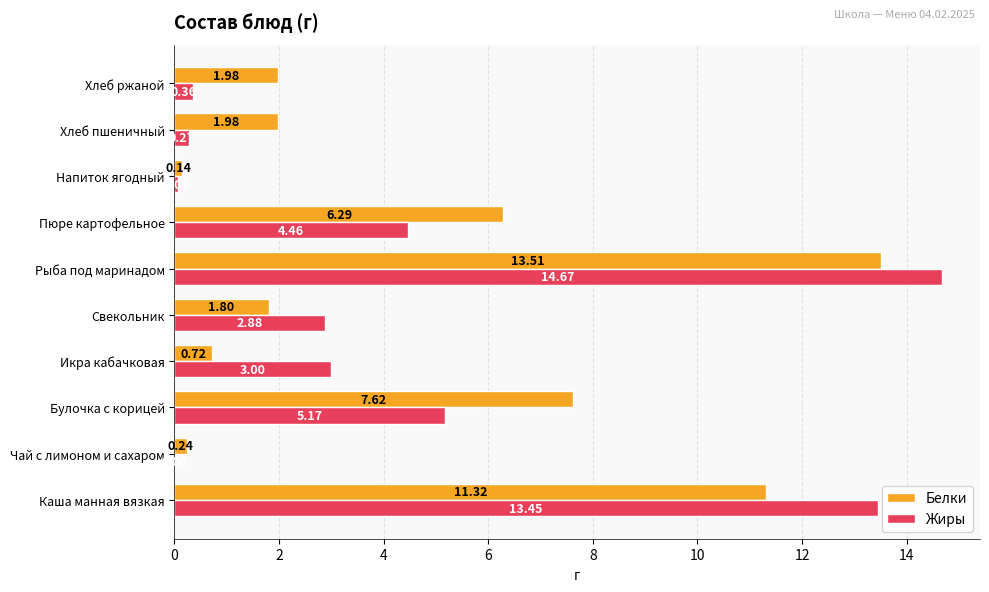

Which category has the highest value in the Белки series?

Рыба под маринадом